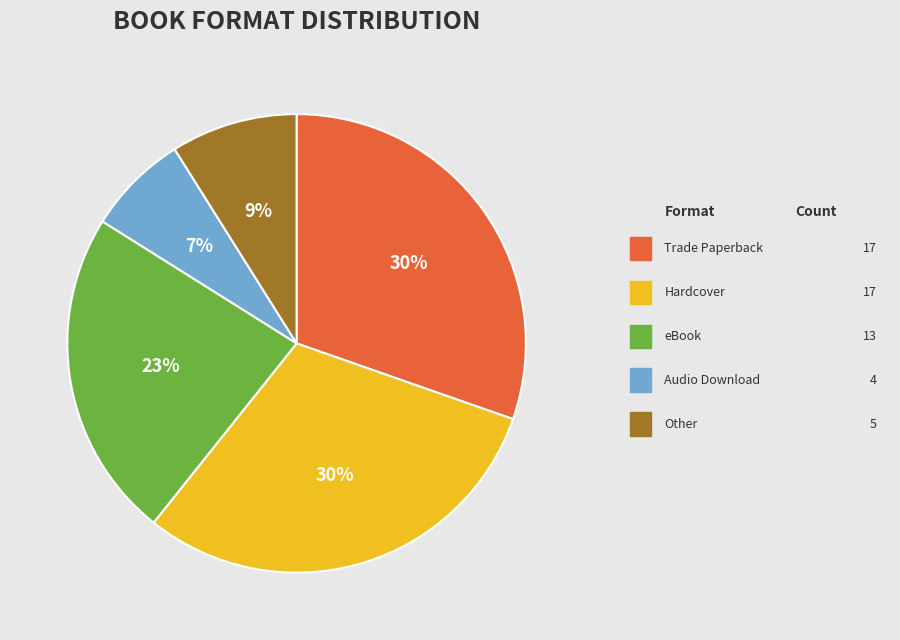

Does any single category account for the majority?

No